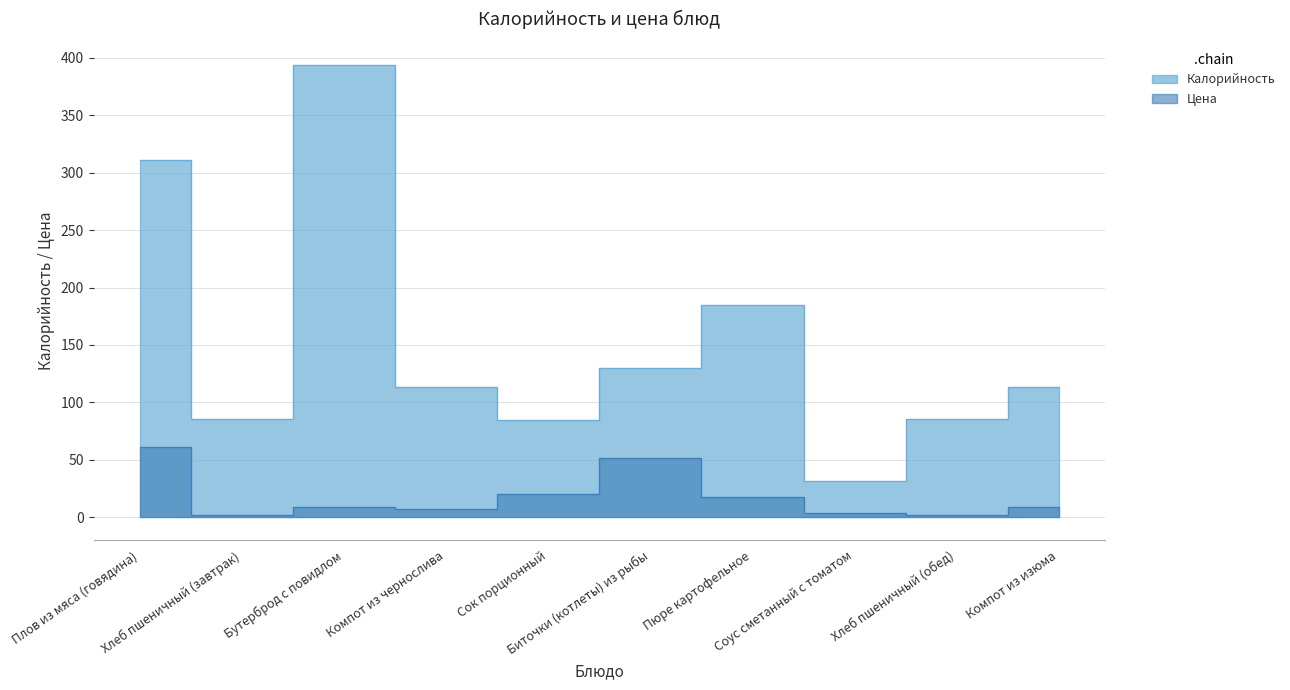

What is the approximate value of Калорийность at Плов из мяса (говядина)?

311.0